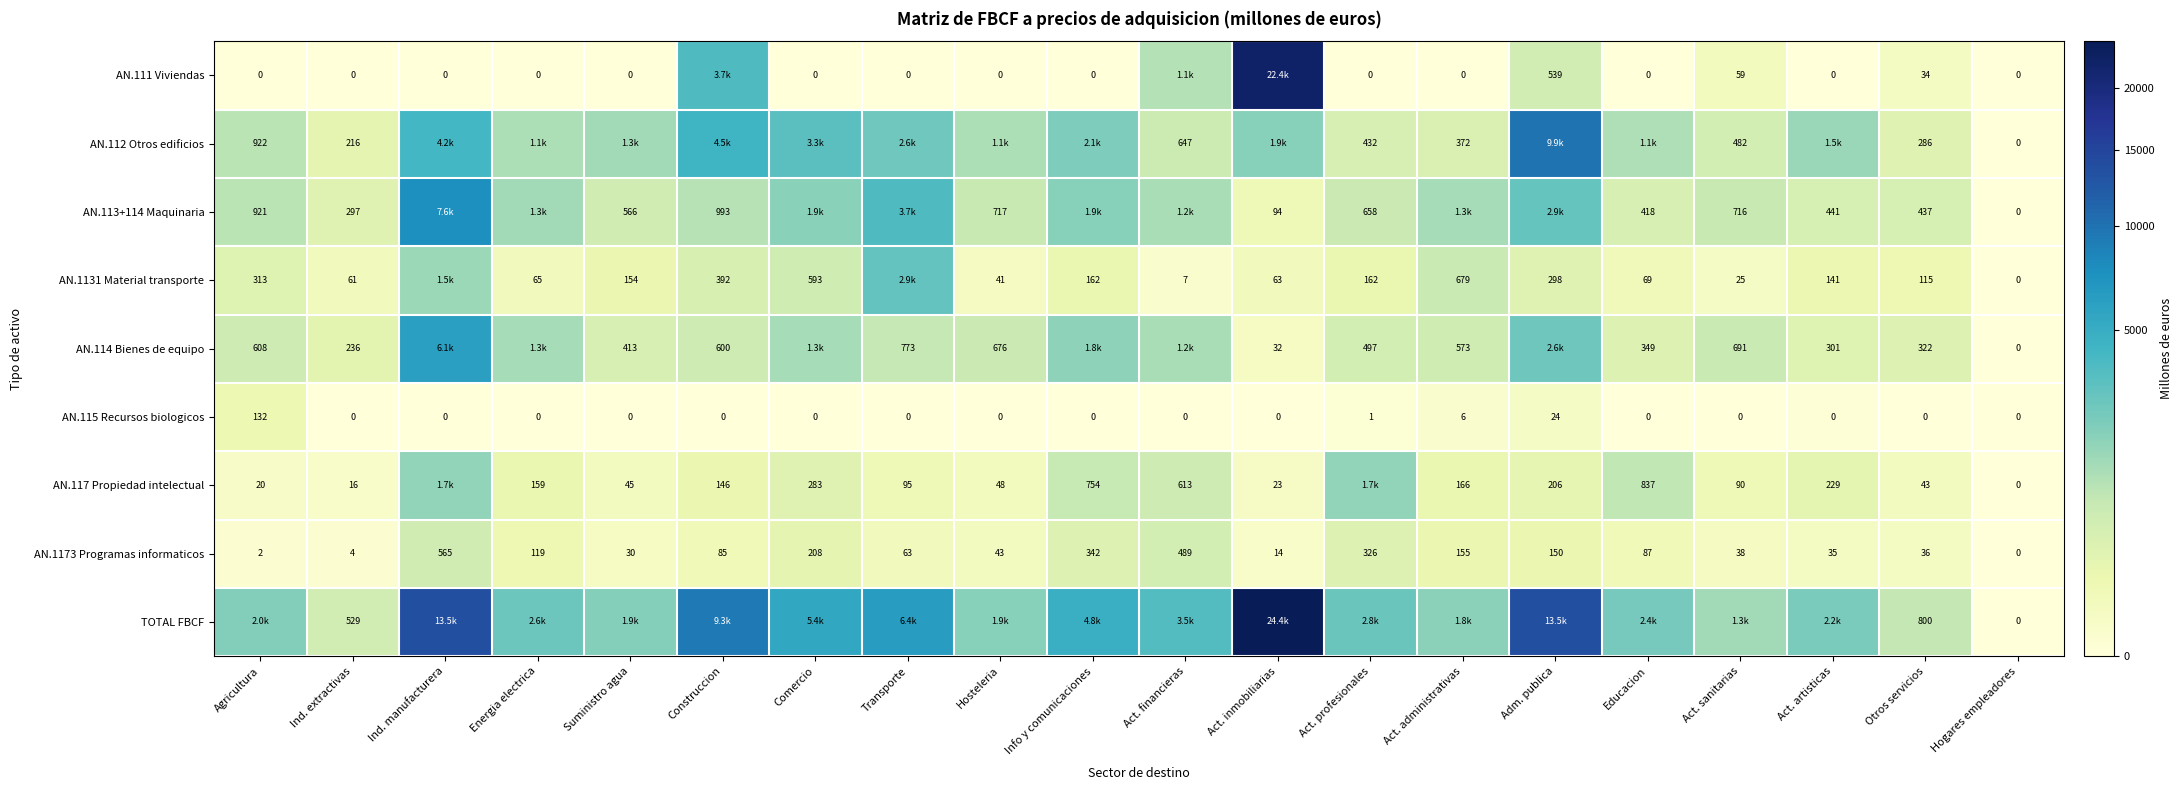

What is the difference between the AN.1131 Material transporte values at Act. artisticas and Construccion?

251.0